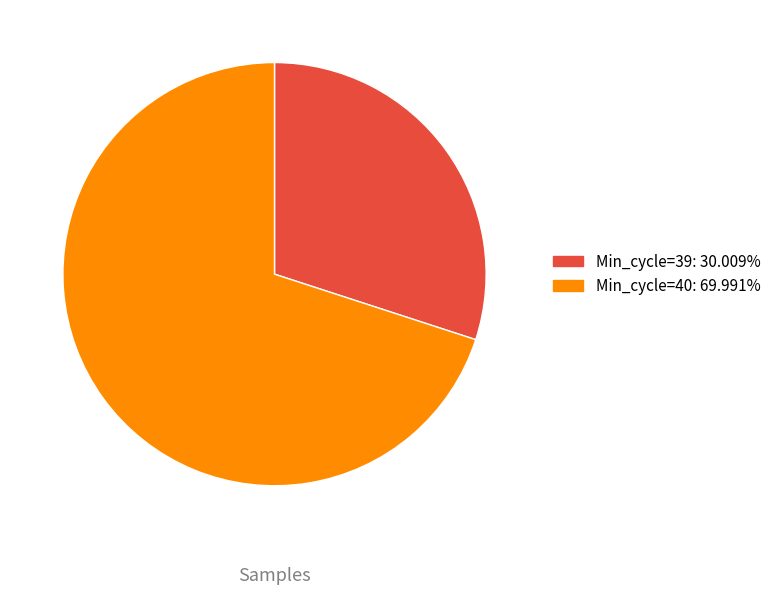

Is there a majority slice in this chart?

Yes